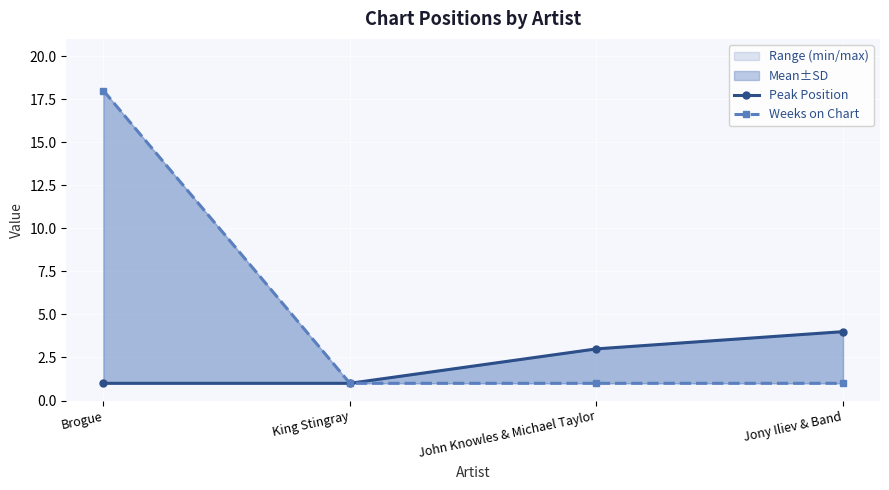

Rank the series by their average value, from highest to lowest.

Weeks on Chart, Peak Position